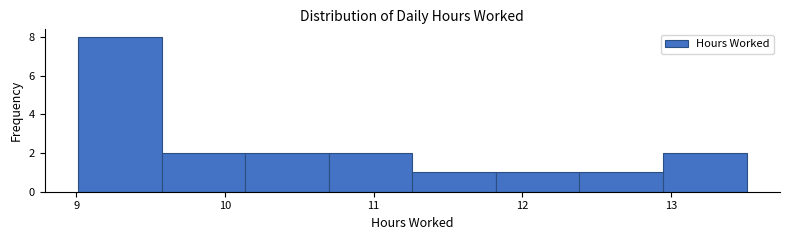

Reading left to right, transcribe this chart: for each bar, give the range it covers on the x-axis and its height. Neither the bar edges nor the heights are printed on the chart, so give them approximately, as read against the axes.

9.0 to 9.6: 8
9.6 to 10.1: 2
10.1 to 10.7: 2
10.7 to 11.3: 2
11.3 to 11.8: 1
11.8 to 12.4: 1
12.4 to 12.9: 1
12.9 to 13.5: 2